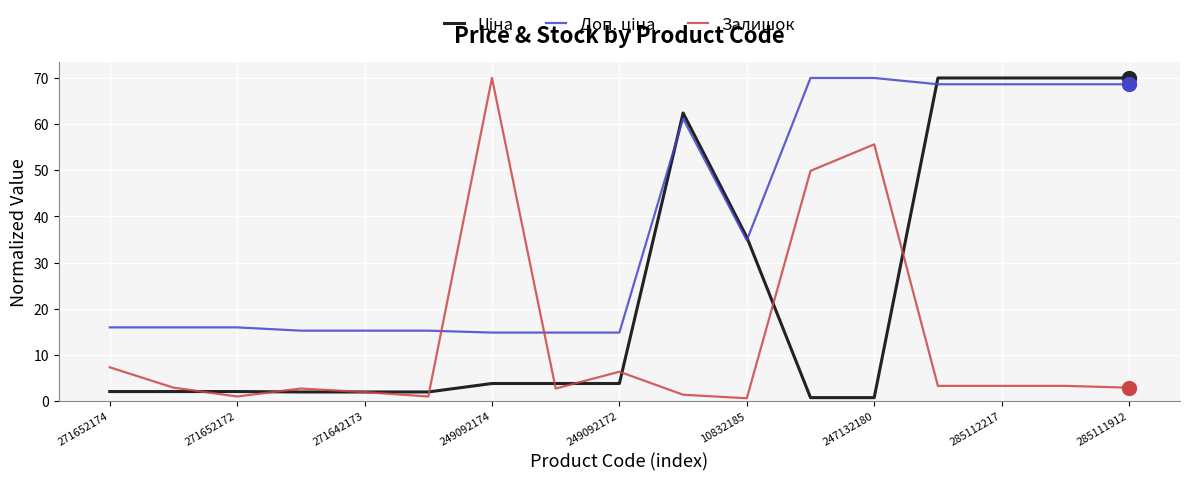

What is the highest value of the Залишок series?

70.0